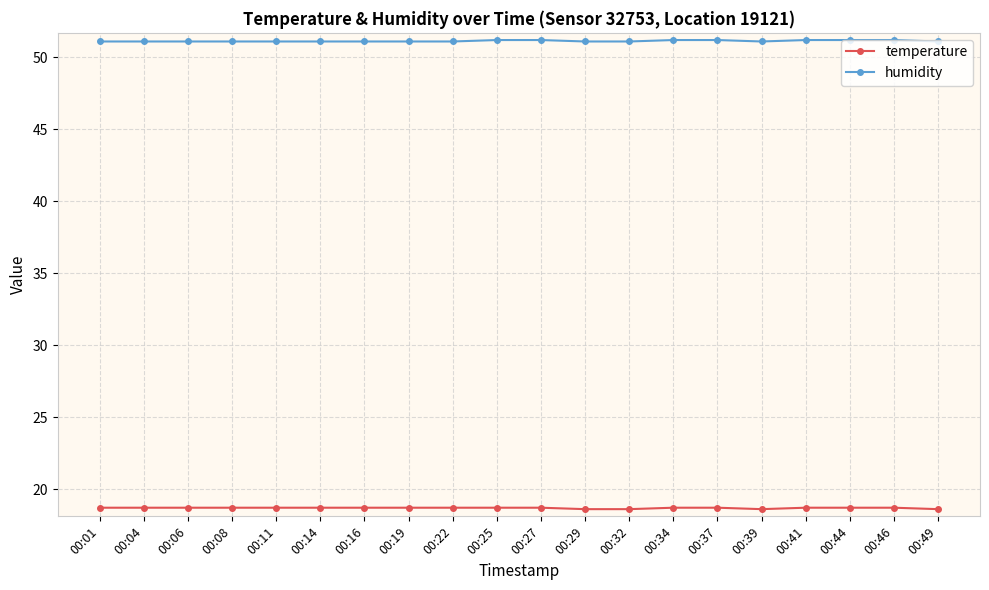

What is the maximum value shown in the chart?

51.2